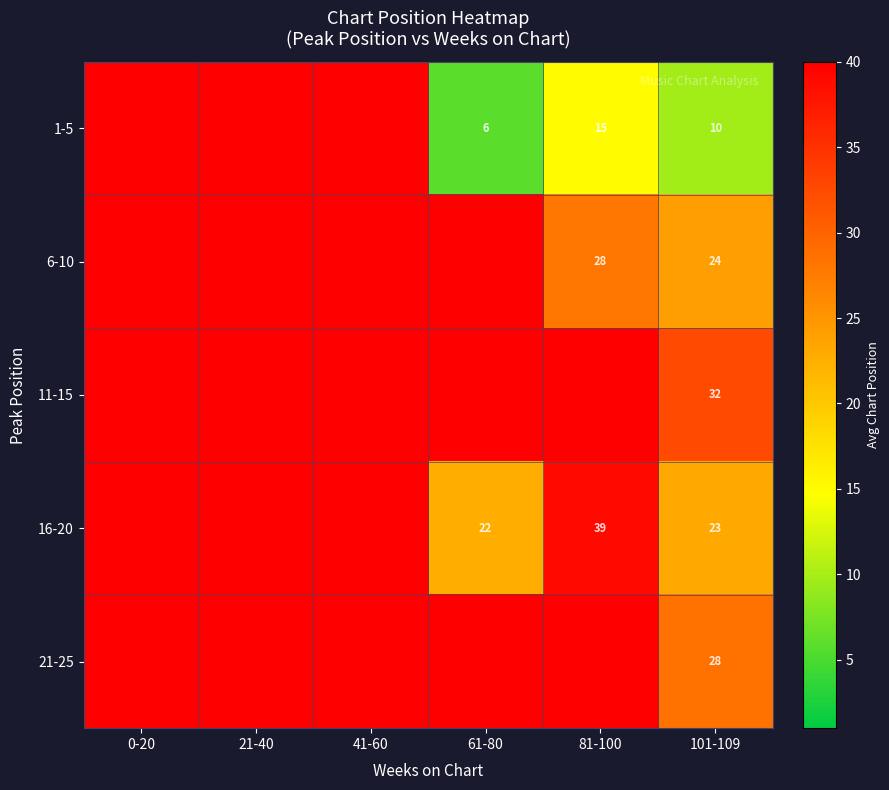

Rank the series at 101-109 from highest to lowest value.

11-15, 21-25, 6-10, 16-20, 1-5